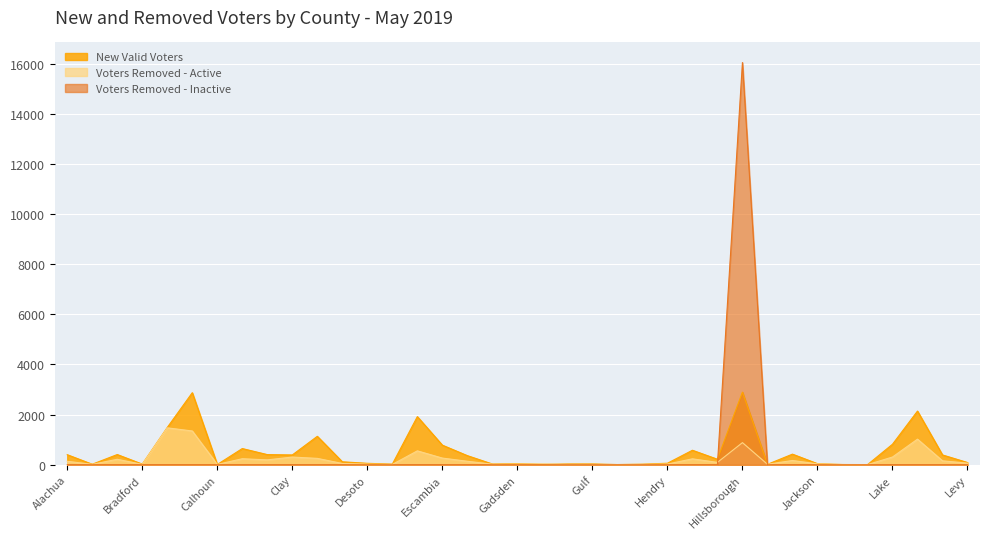

What is the value of the New Valid Voters point at the 8th from the left?

646